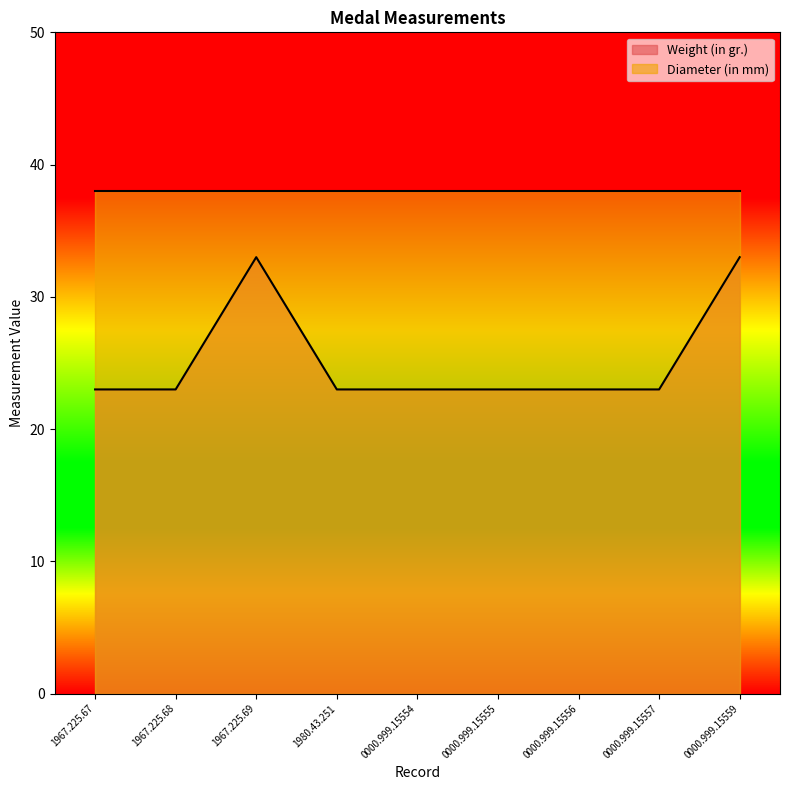

What position from the right is 0000.999.15554?

5